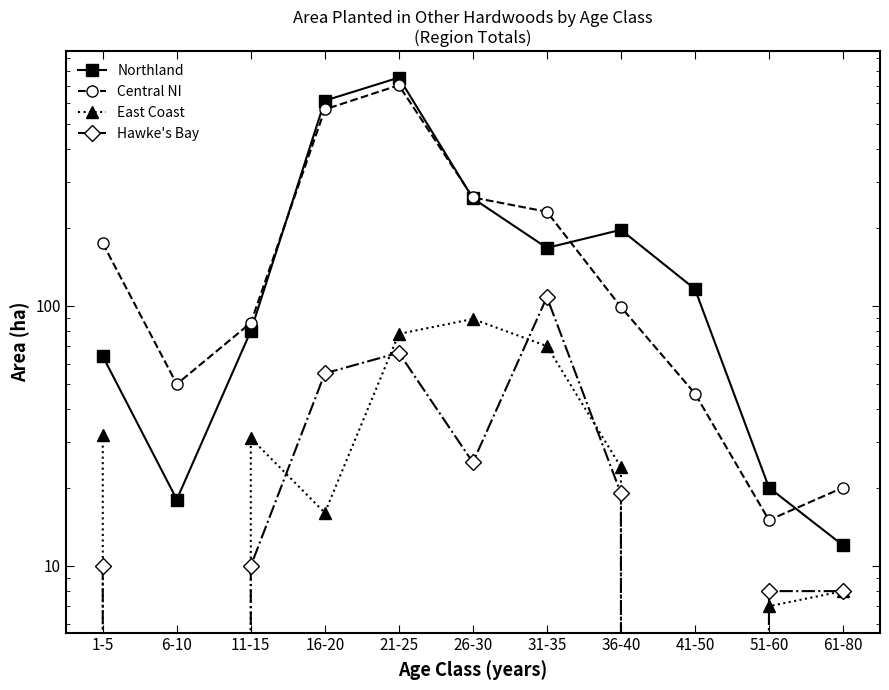

How many interior local peaks does the Central NI series have?

1